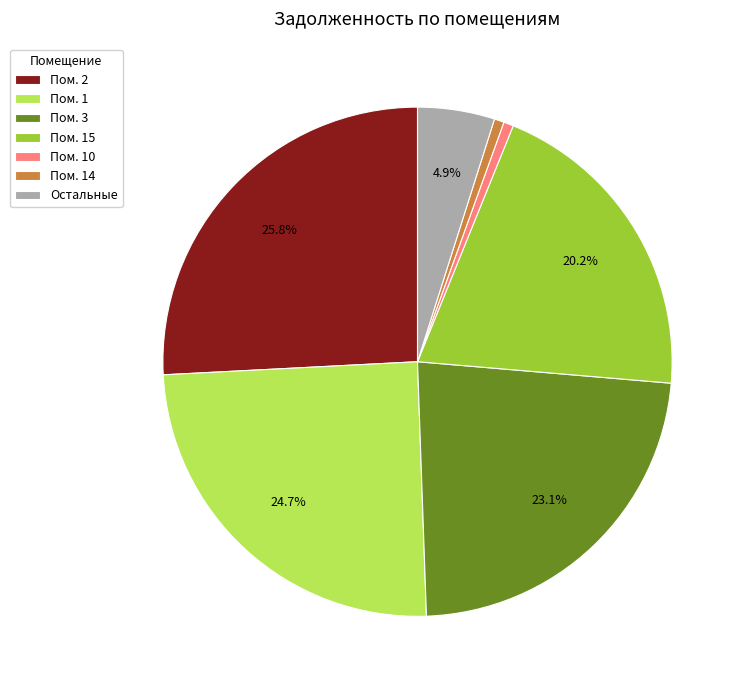

What is the largest slice in the pie chart?

Пом. 2